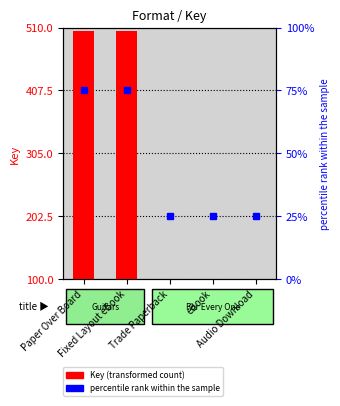

List the labels in order of value, smallest first.

Trade Paperback, eBook, Audio Download, Paper Over Board, Fixed Layout eBook